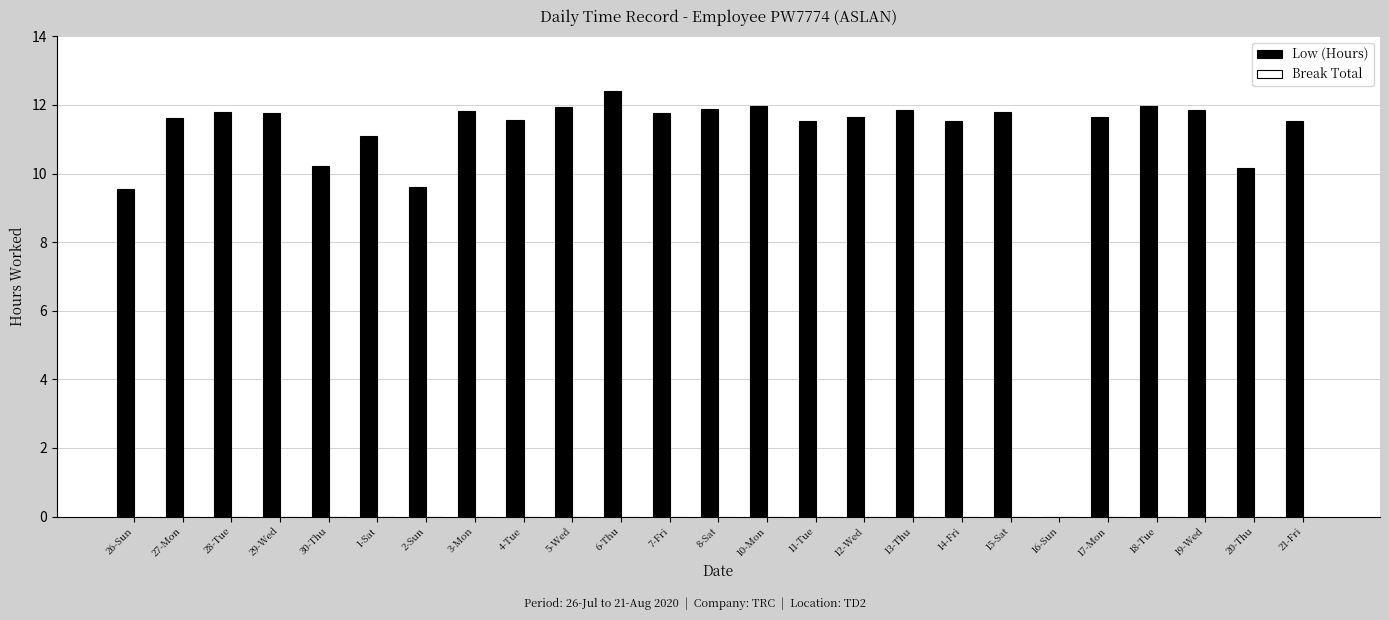

What is the ratio of the value at 8-Sat to the value at 14-Fri?

1.0